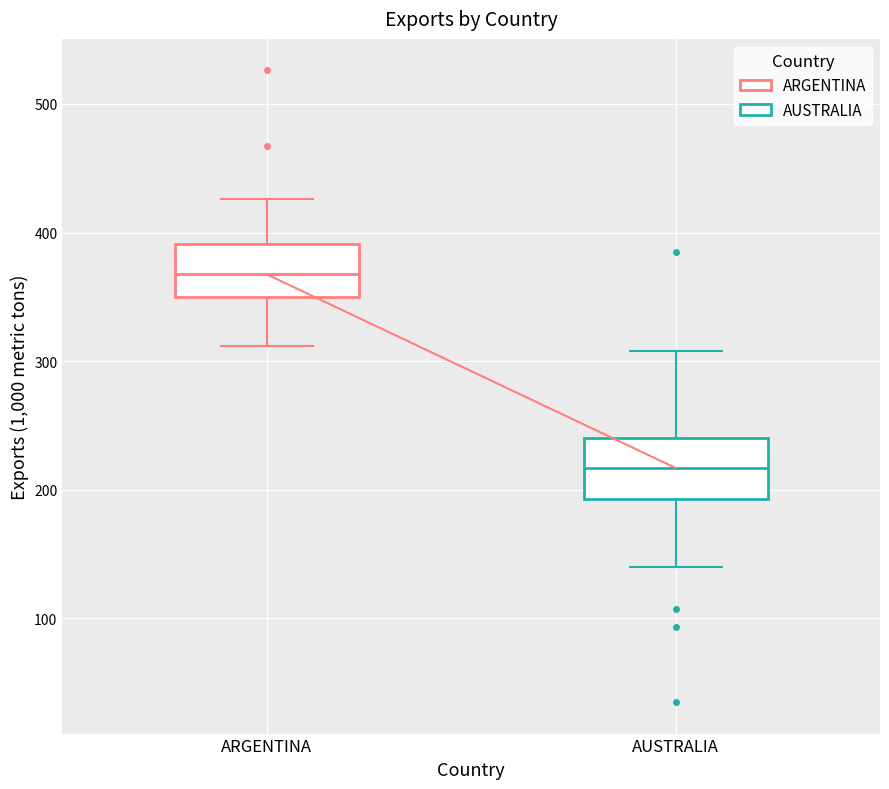

Where does the lower whisker of the box for AUSTRALIA end on the y-axis? The values are not printed on the chart, so give them approximately, as read against the axis.

140